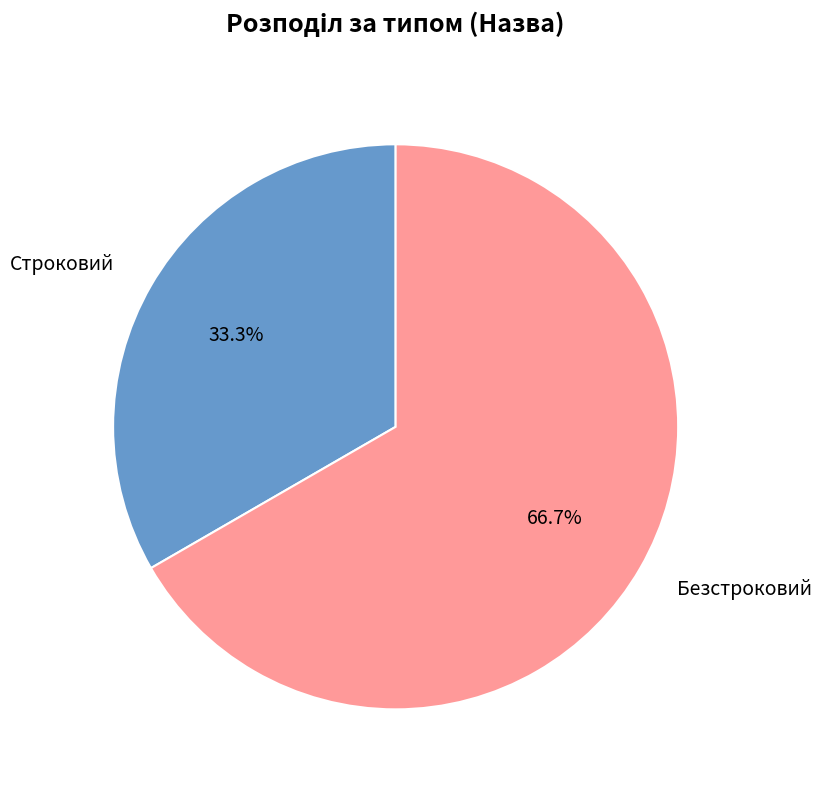

How many slices are in this pie chart?

2